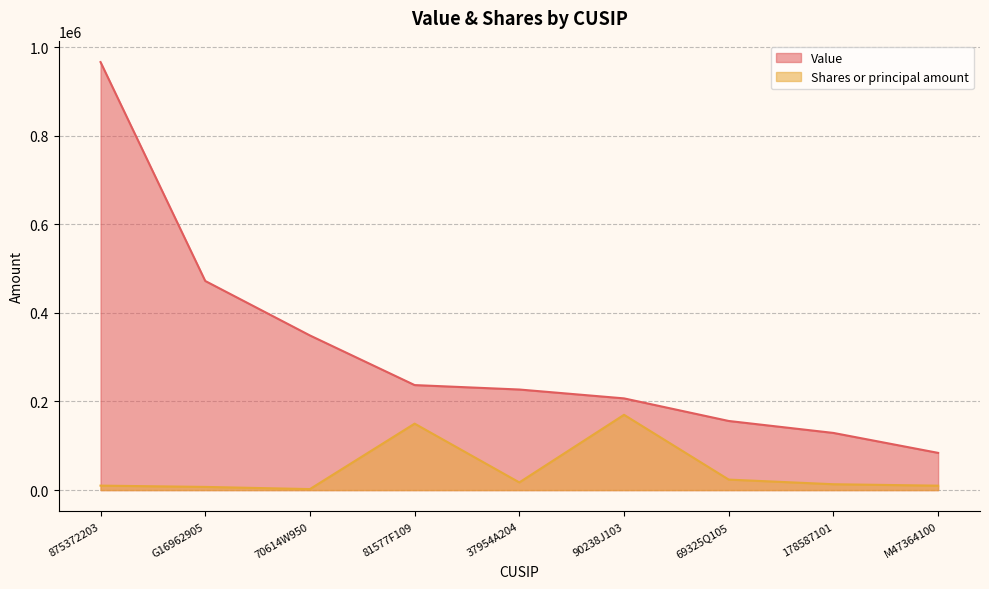

What is the sum of the Value values at 69325Q105 and G16962905?

628000